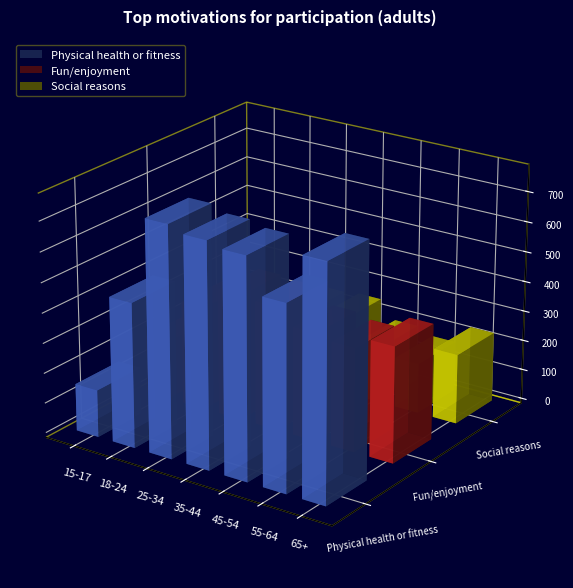

Rank the series by their average value, from highest to lowest.

Physical health or fitness, Fun/enjoyment, Social reasons